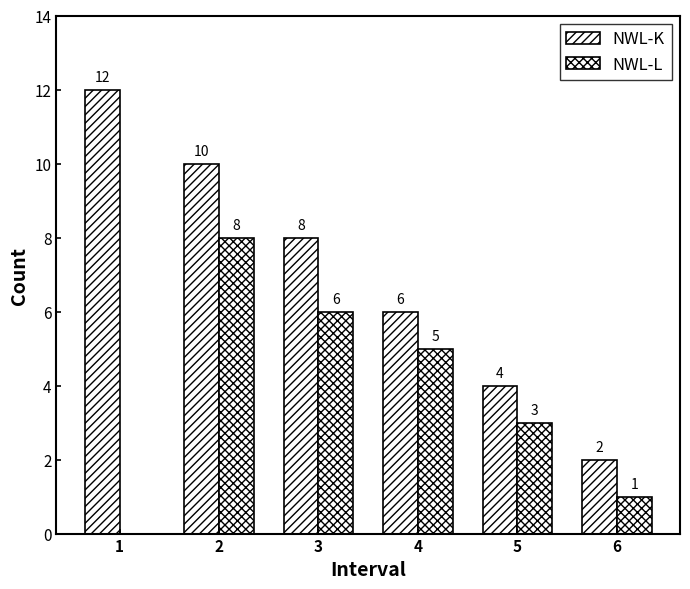

True or false: NWL-K has a value of 21 at 1.

False